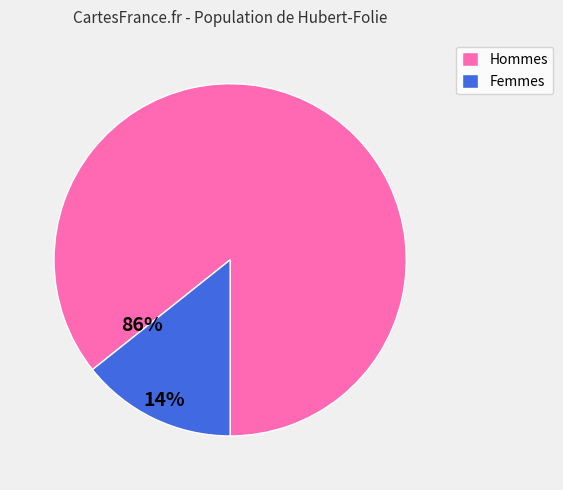

What is the largest slice in the pie chart?

Hommes